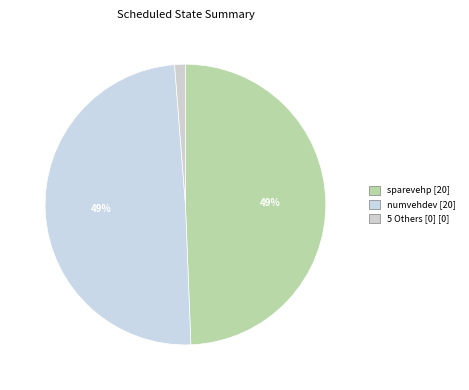

Count the number of slices in the pie.

3